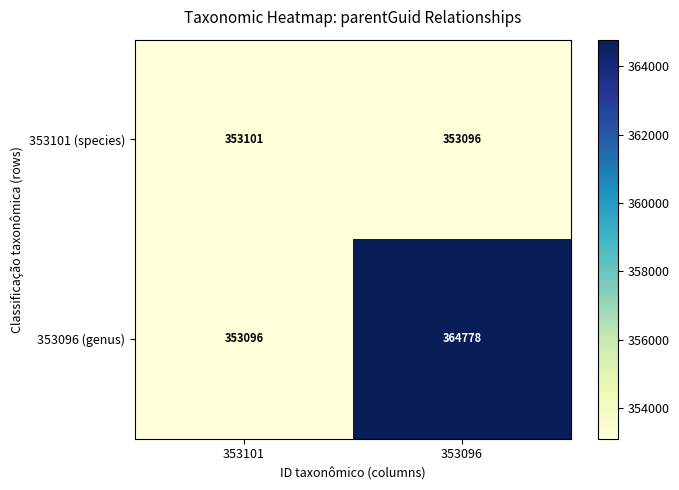

At which label is 353101 (species) closest to 353098?

353096